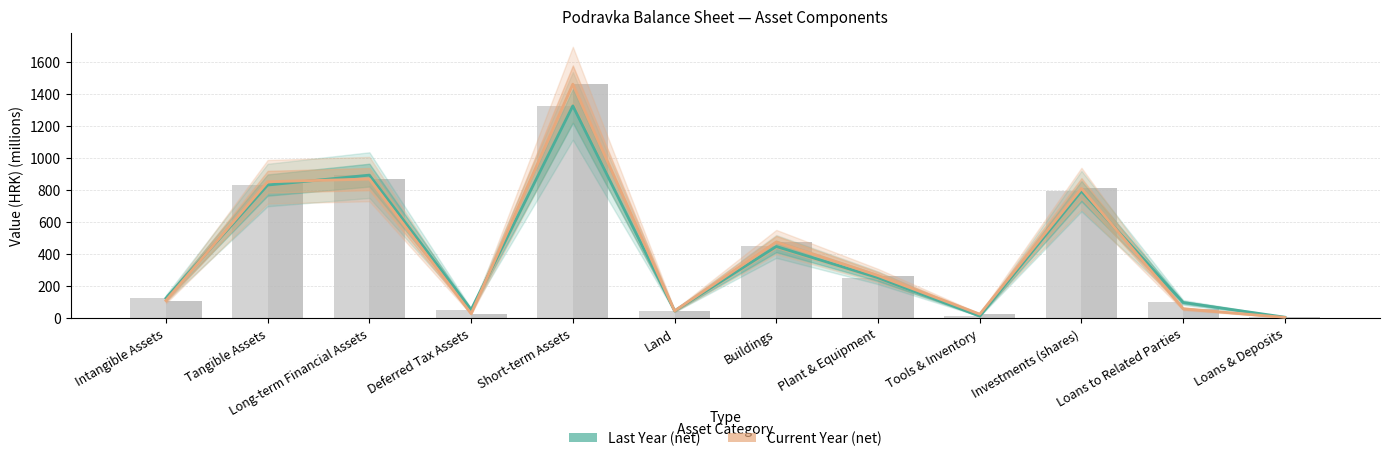

Reading left to right, extract all data points from this chart.

Last Year (net): Intangible Assets=122.8	Tangible Assets=829.6	Long-term Financial Assets=891.6	Deferred Tax Assets=50.6	Short-term Assets=1324.3	Land=43.0	Buildings=445.6	Plant & Equipment=250.3	Tools & Inventory=10.6	Investments (shares)=791.5	Loans to Related Parties=95.5	Loans & Deposits=3.6
Current Year (net): Intangible Assets=107.8	Tangible Assets=850.2	Long-term Financial Assets=866.9	Deferred Tax Assets=25.7	Short-term Assets=1460.0	Land=43.0	Buildings=473.4	Plant & Equipment=263.6	Tools & Inventory=22.8	Investments (shares)=808.1	Loans to Related Parties=56.5	Loans & Deposits=2.0